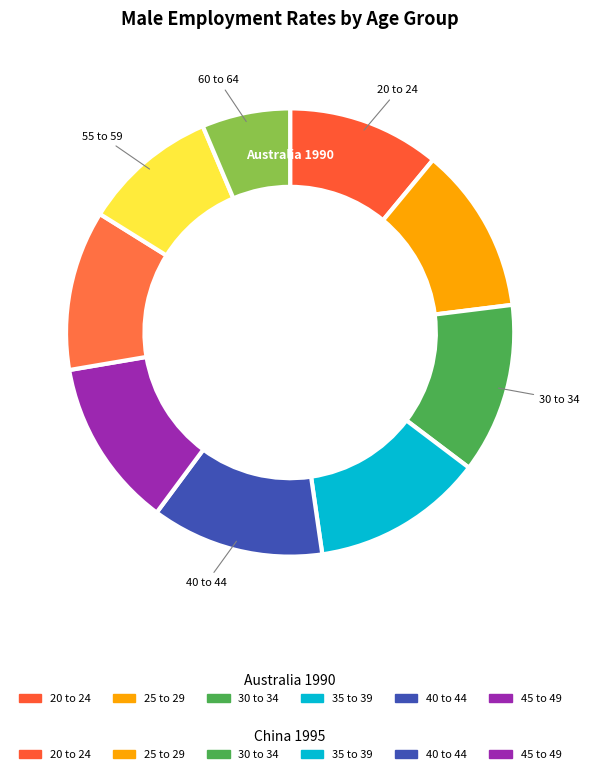

Between 30 to 34 and 40 to 44, which is larger?

40 to 44